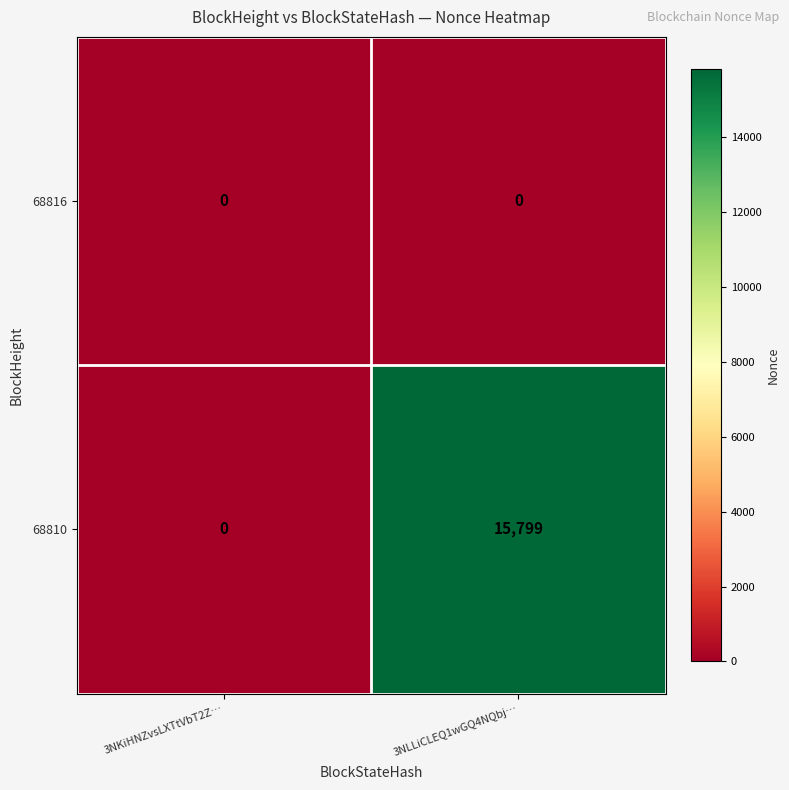

What is the difference between the maximum and minimum values in the 68810 series?

15799